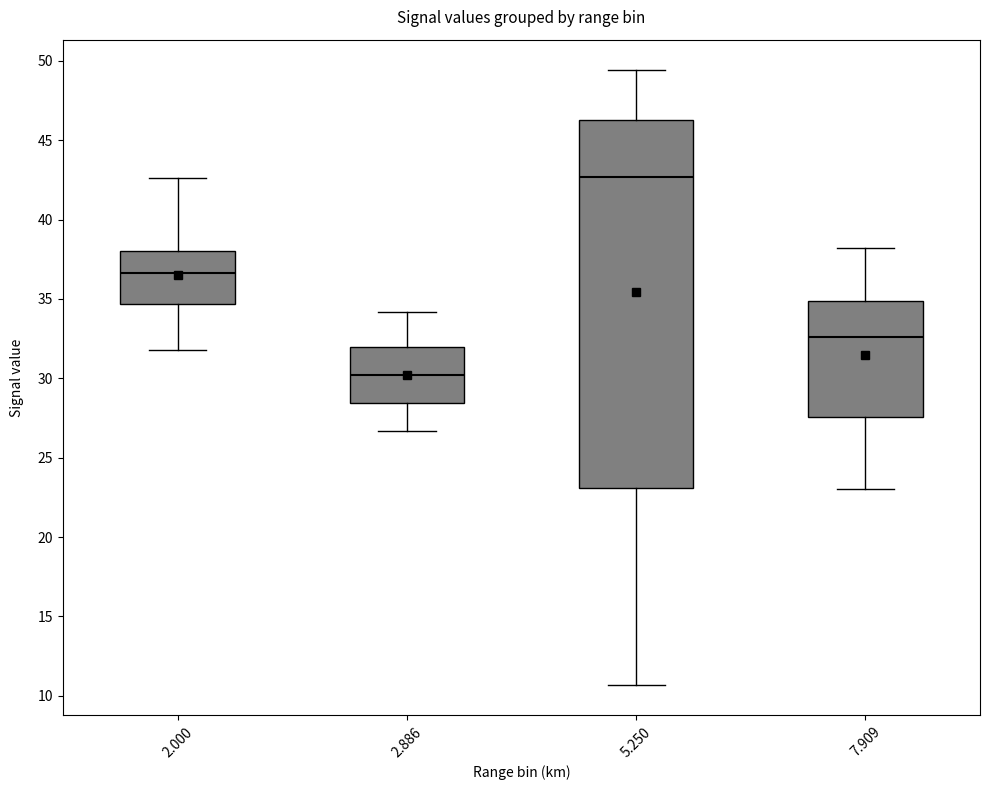

Reading left to right, transcribe this box plot: for each box, give where its median line is, the range the box spans, and where its two whiskers end, as read against the y-axis. The values are not printed on the chart, so give them approximately, as read against the axis.

2.000: median 36.5, box 34.5 to 38.0, whiskers 32.0 to 42.5
2.886: median 30.0, box 28.5 to 32.0, whiskers 26.5 to 34.0
5.250: median 42.5, box 23.0 to 46.5, whiskers 10.5 to 49.5
7.909: median 32.5, box 27.5 to 35.0, whiskers 23.0 to 38.0